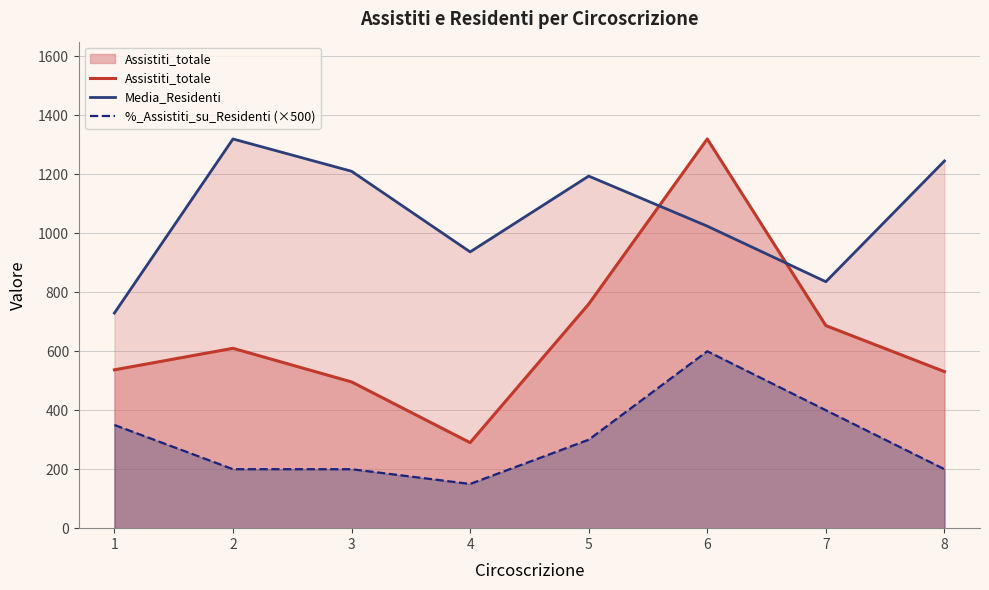

Is the value of %_Assistiti_su_Residenti (×500) at 1 greater than the value of Assistiti_totale at 4?

Yes